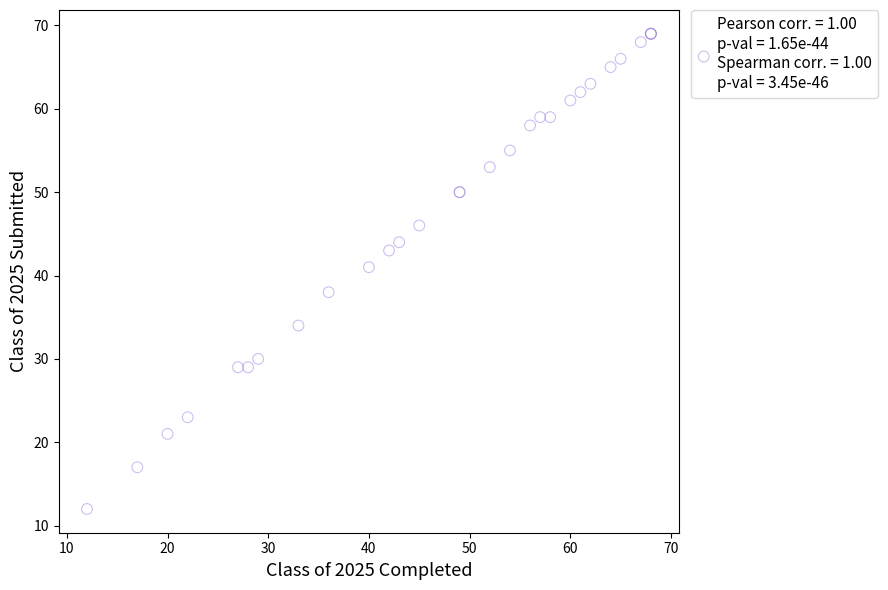

What Y value in the scatter plot is closest to 40?

41